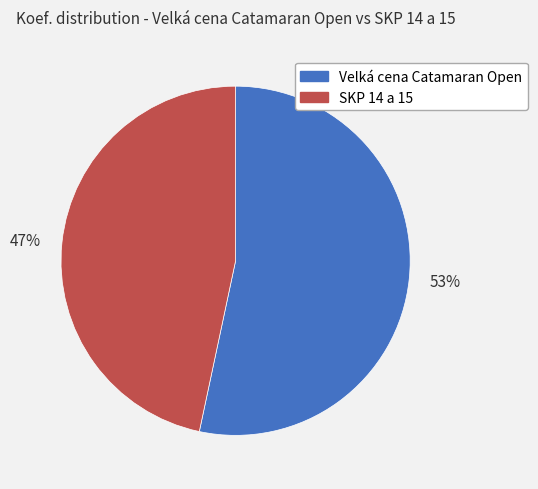

Is there a majority slice in this chart?

Yes